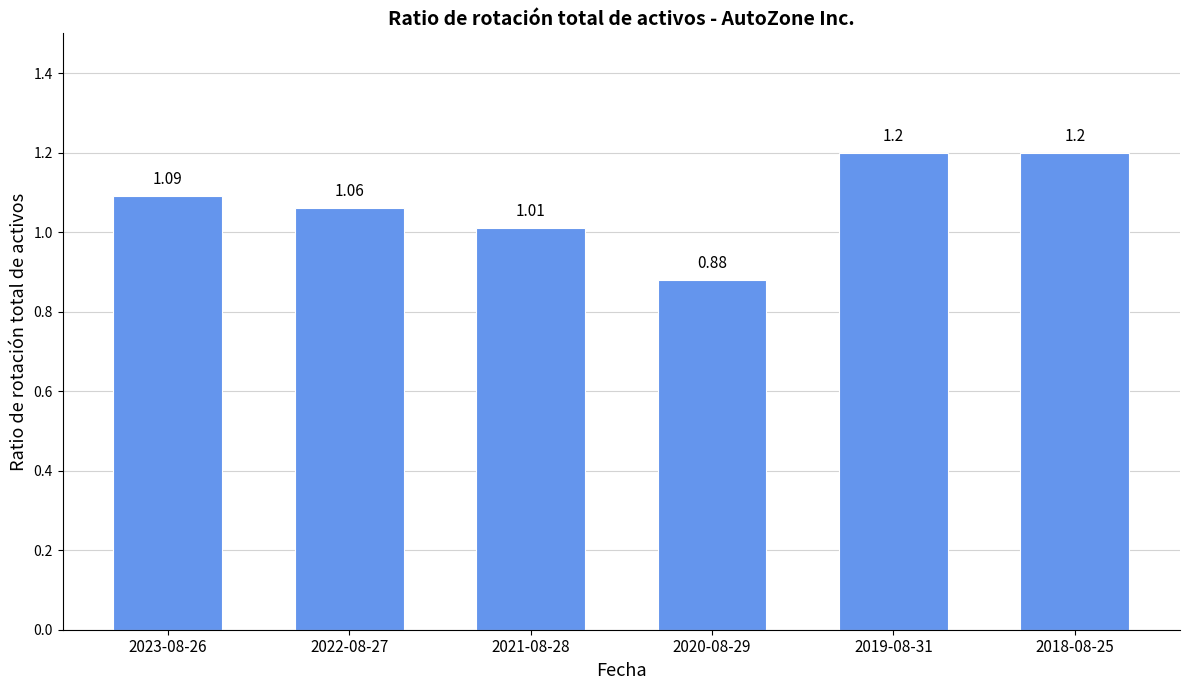

What is the sum of the values at 2021-08-28 and 2020-08-29?

1.9